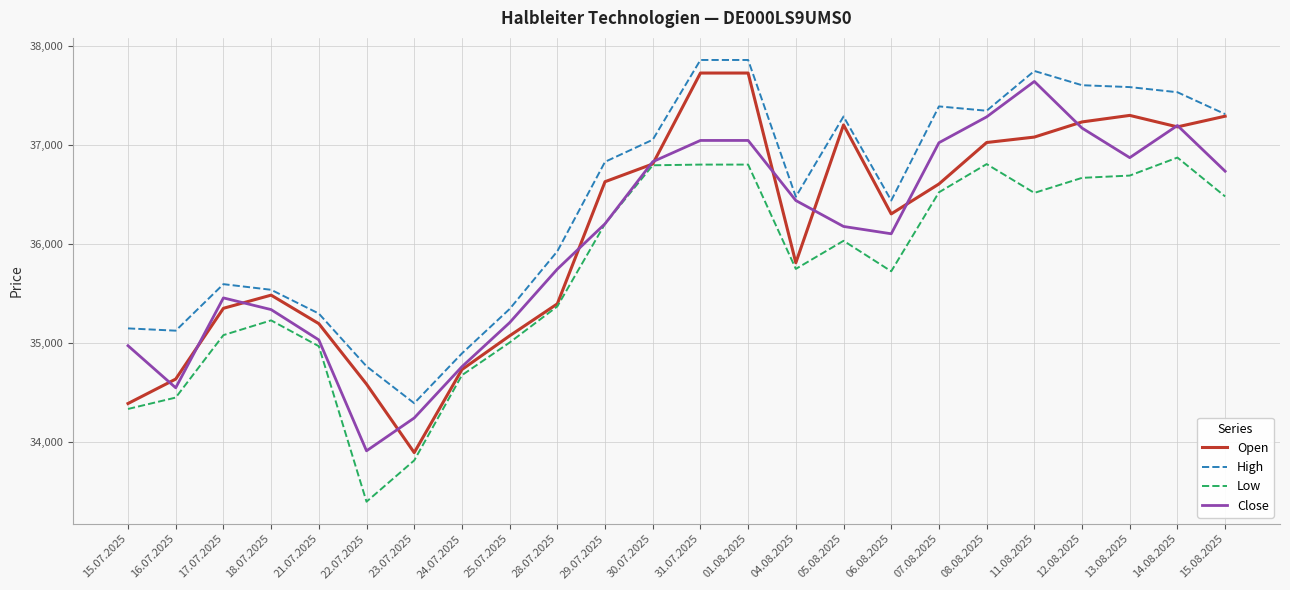

At 18.07.2025, list the series in order from smallest to largest.

Low, Close, Open, High